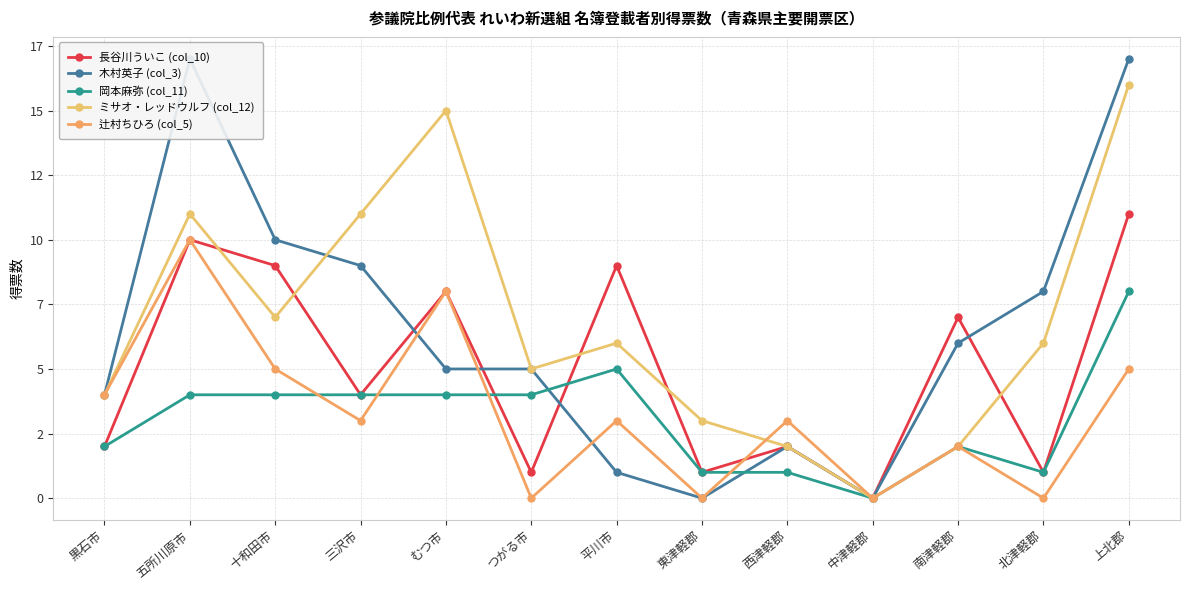

Which label corresponds to the smallest value in the chart?

中津軽郡